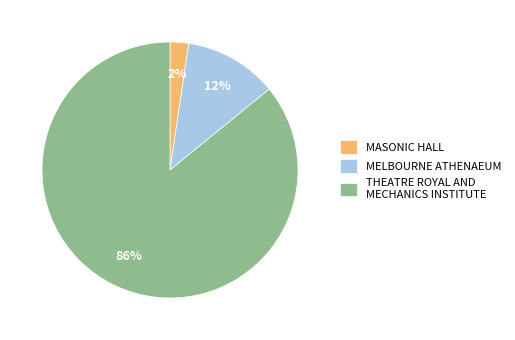

To the nearest percent, what is the combined percentage of MASONIC HALL and MELBOURNE ATHENAEUM?

14%